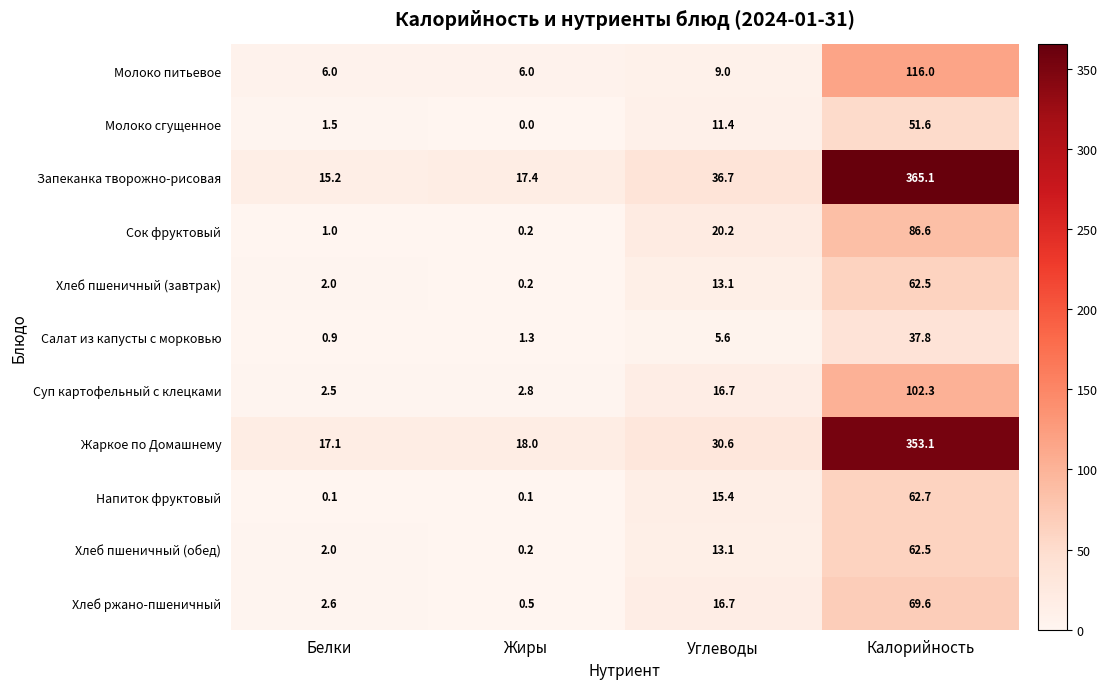

What is the average value of the Запеканка творожно-рисовая series?

108.6